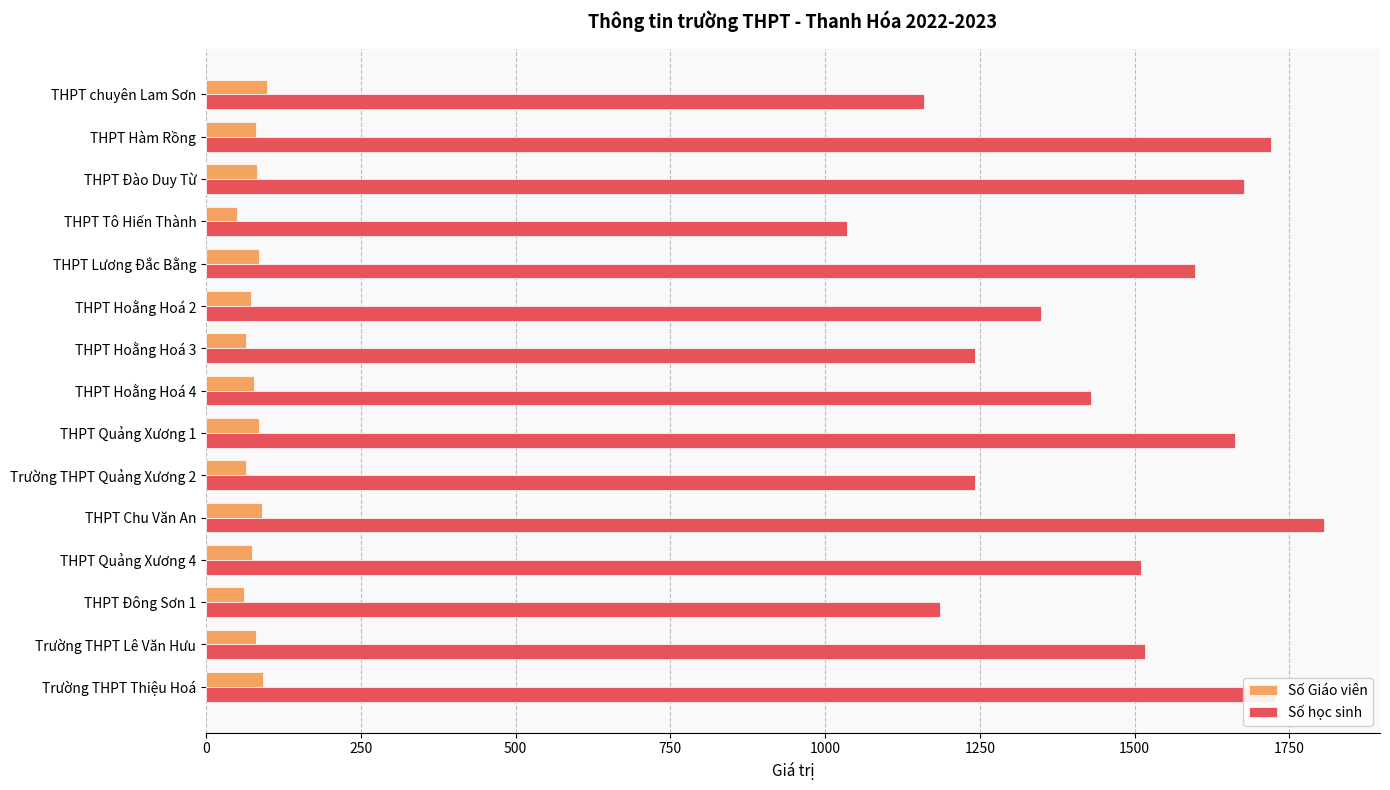

List the series in order of their overall mean, highest first.

Số học sinh, Số Giáo viên